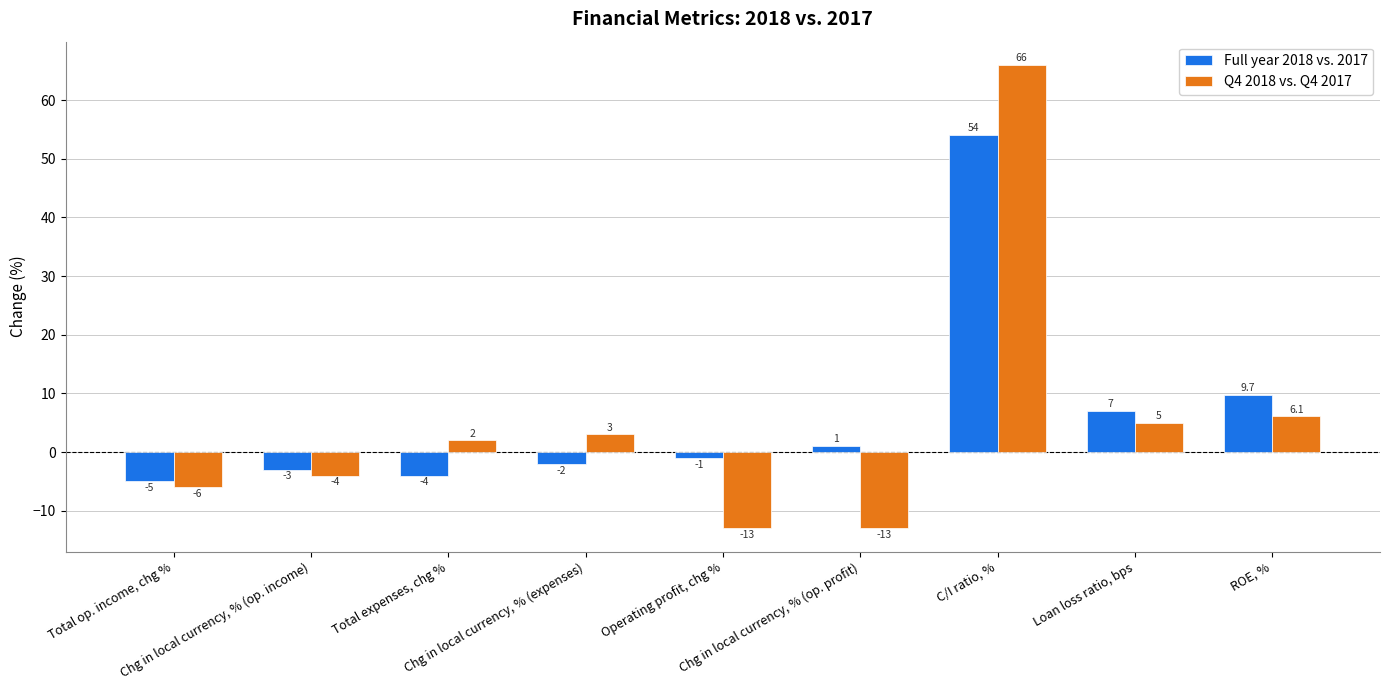

What is the difference between the highest and lowest values at C/I ratio, %?

12.0